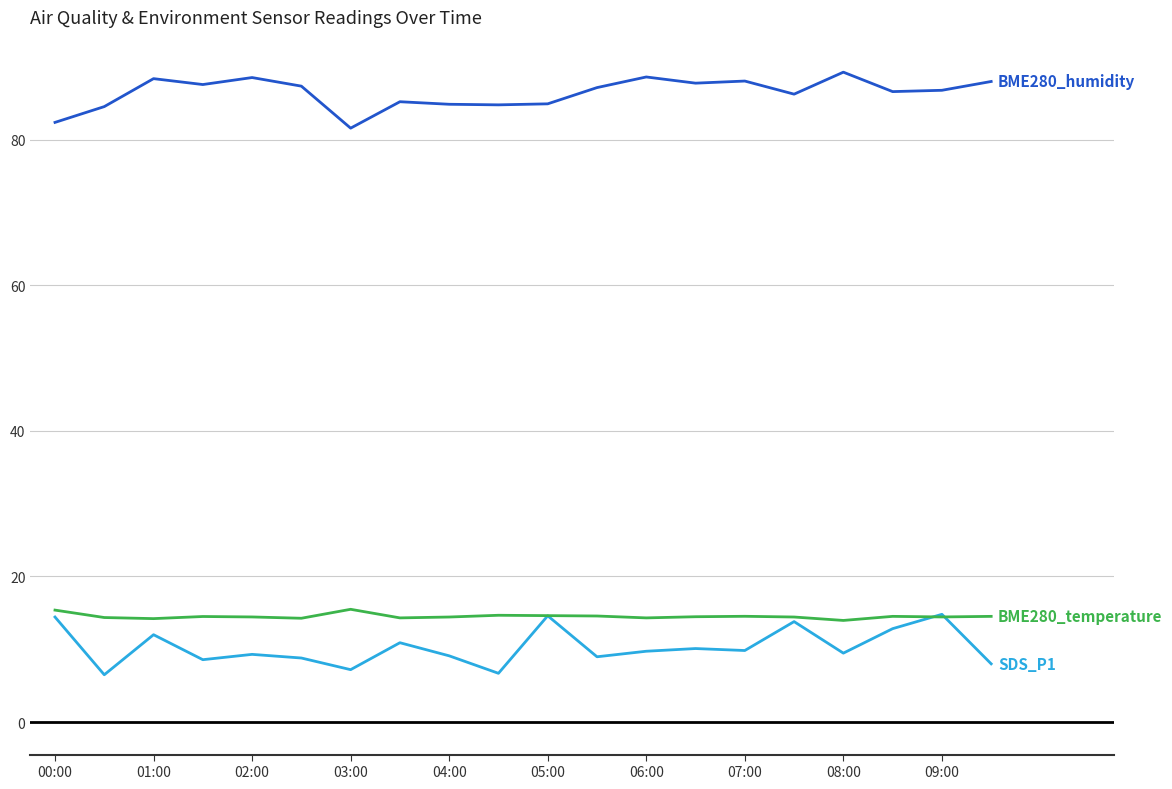

What is the minimum value shown in the chart?

6.5